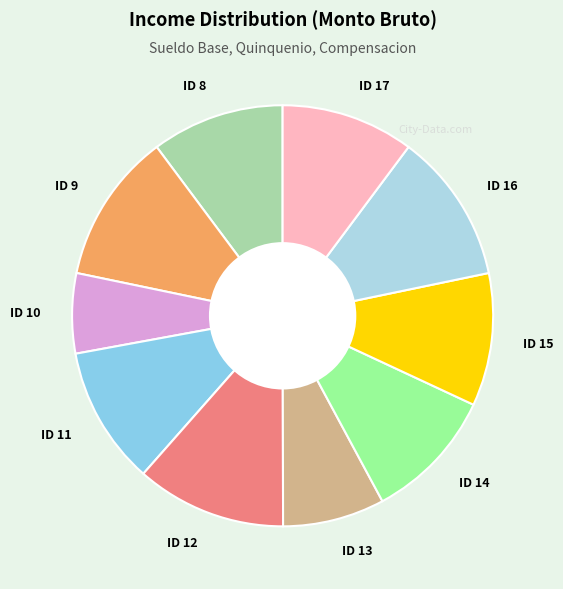

Which has a higher value, ID 9 or ID 14?

ID 9